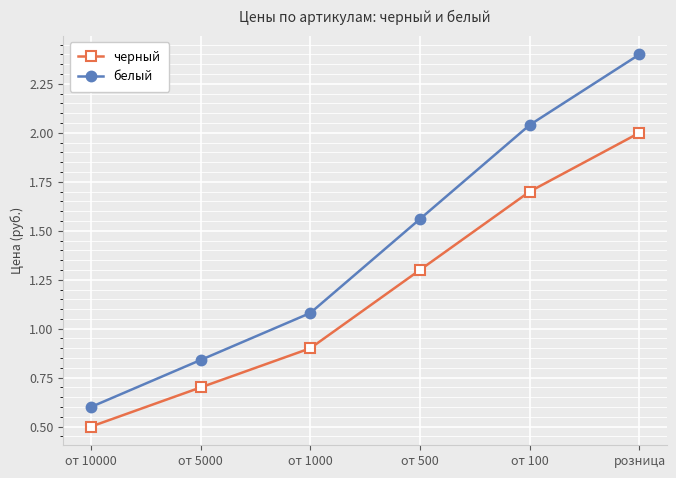

Which category has the lowest value in the белый series?

от 10000